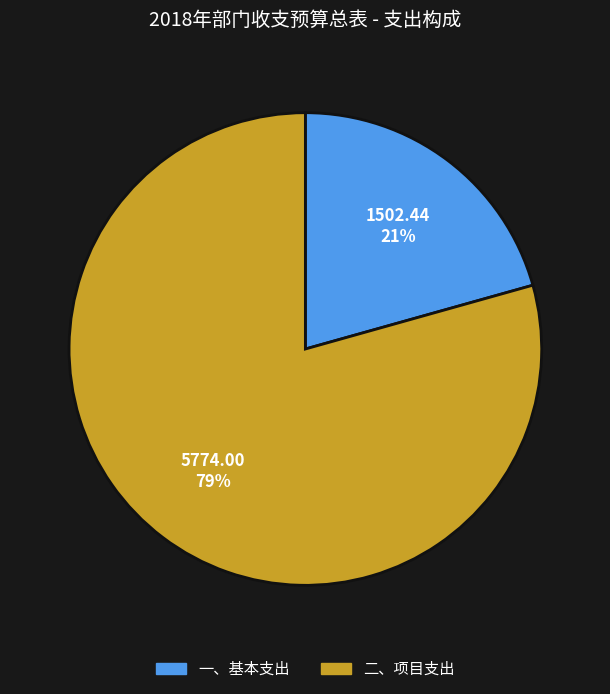

Do 一、基本支出 and 二、项目支出 together represent more than half of the pie?

Yes